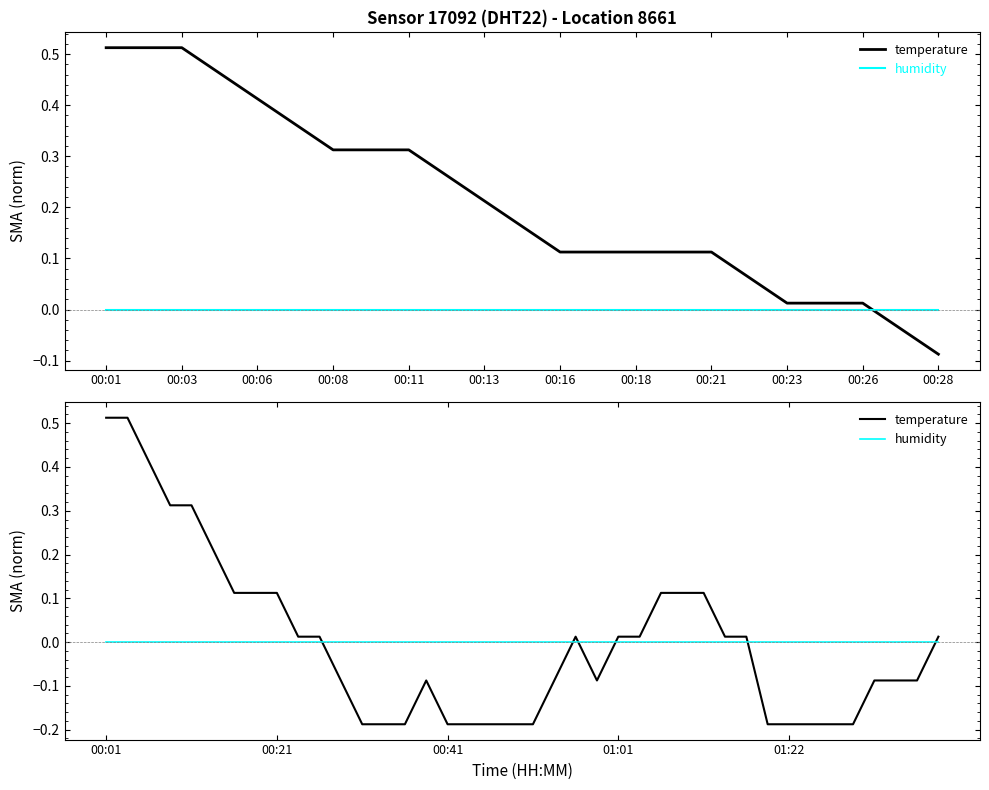

Is the value of humidity at 20 greater than the value of temperature at 19?

Yes